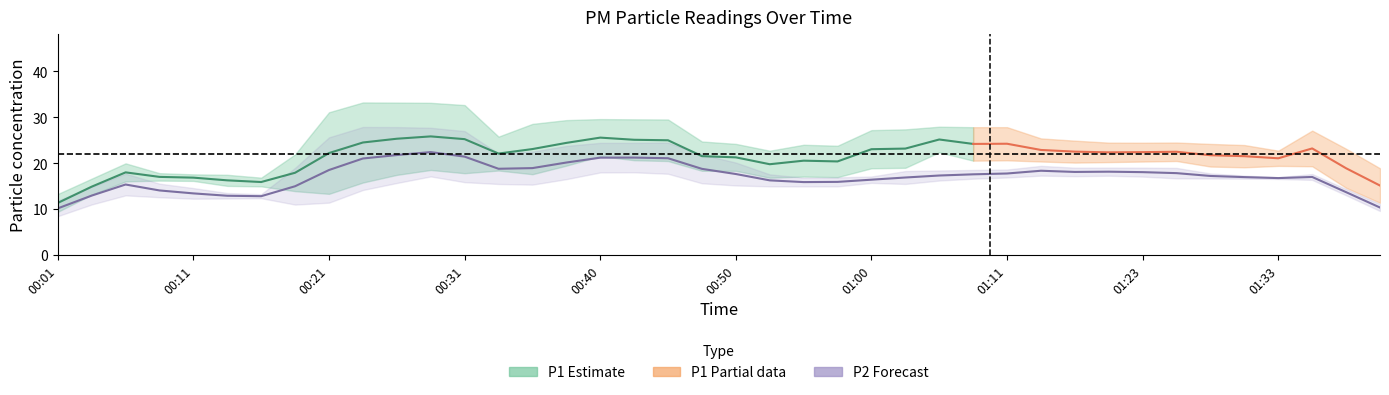

At which category does P2 reach its first local peak?

00:26